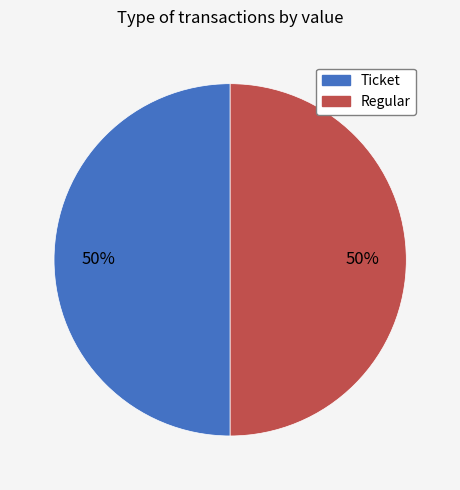

How many segments does this pie chart have?

2